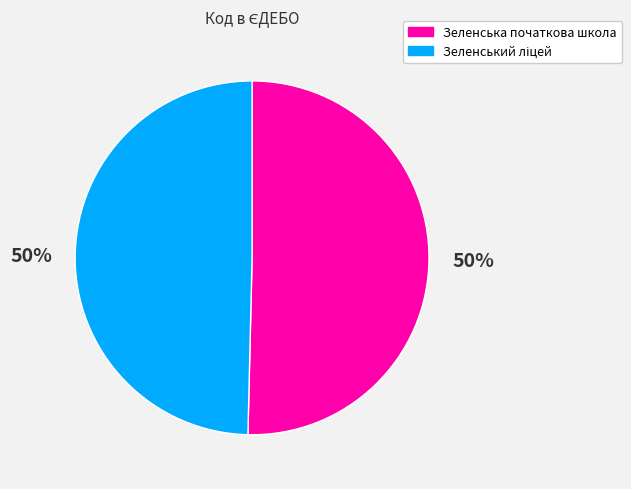

To the nearest percent, what portion does Зеленська початкова школа represent?

50%